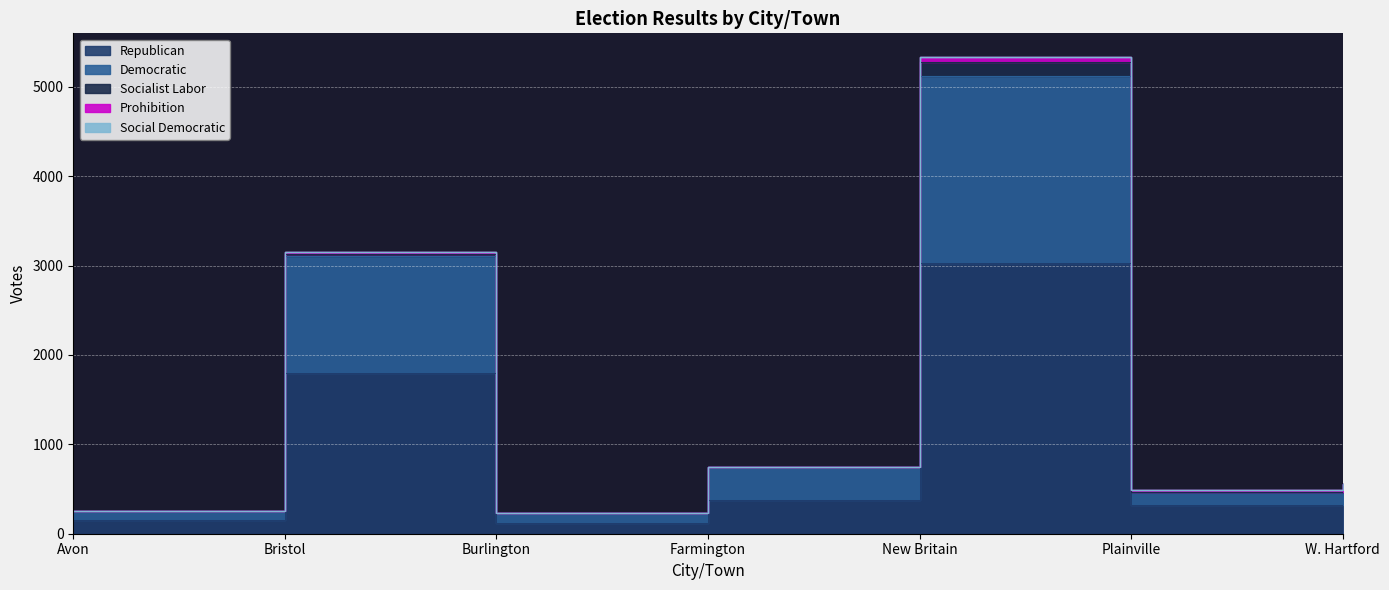

How many series are shown in this chart?

5